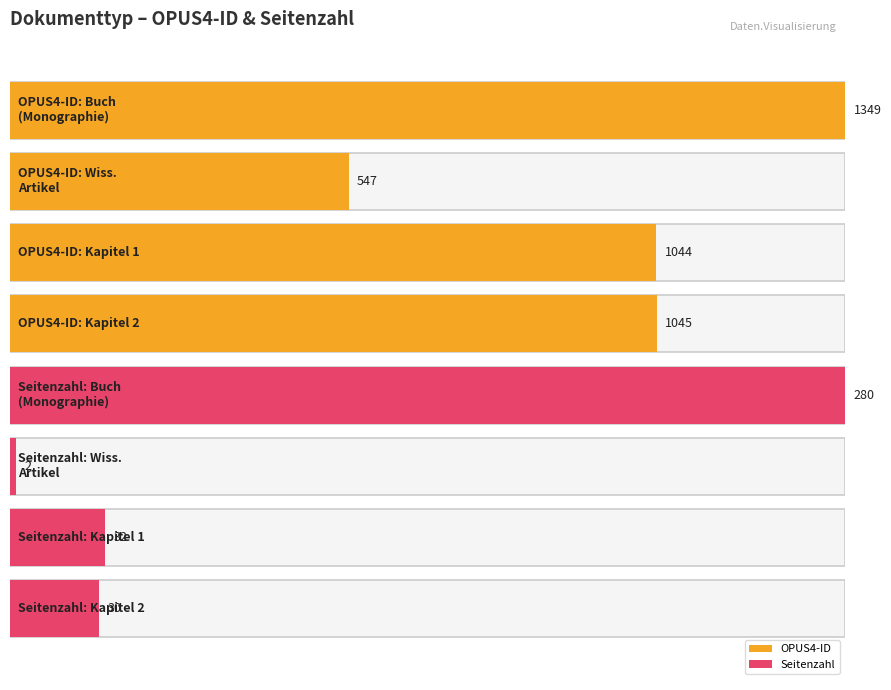

What are all the series names shown in the legend?

OPUS4-ID, Seitenzahl